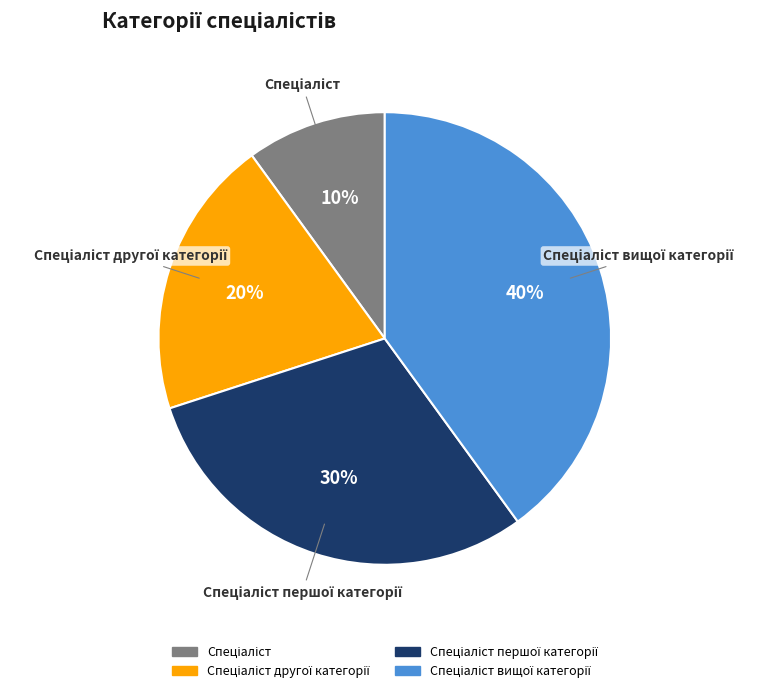

To the nearest percent, what is the average slice percentage?

25%